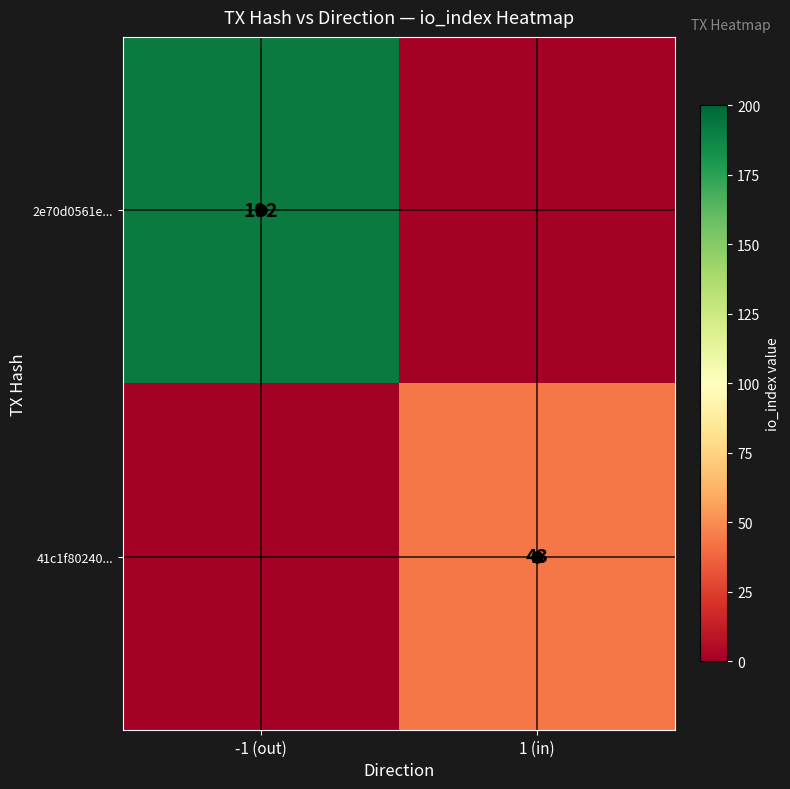

The 41c1f80240... series shows 43 at 1 (in). True or false?

True